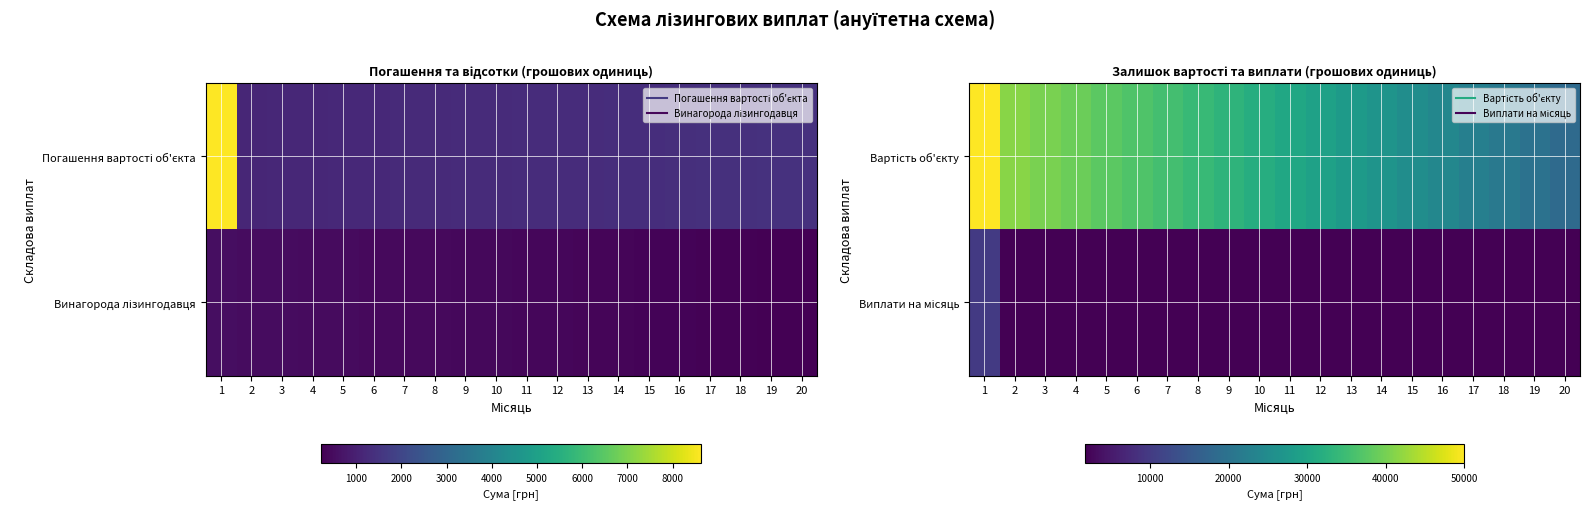

At 7, list the series in order from smallest to largest.

Виплати на місяць, Вартість об'єкту